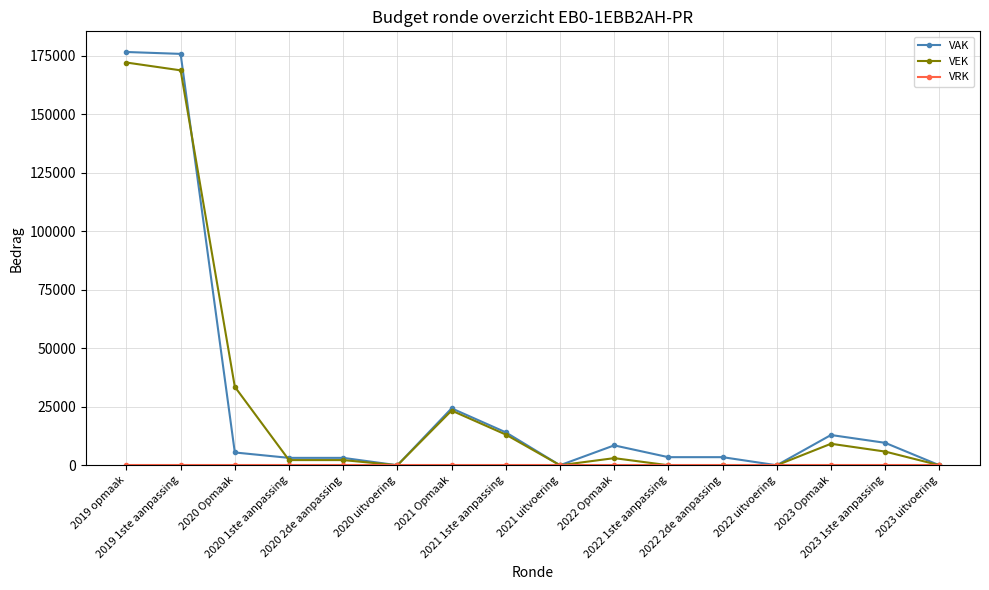

True or false: VAK has more than 1 points higher than both neighbors.

True